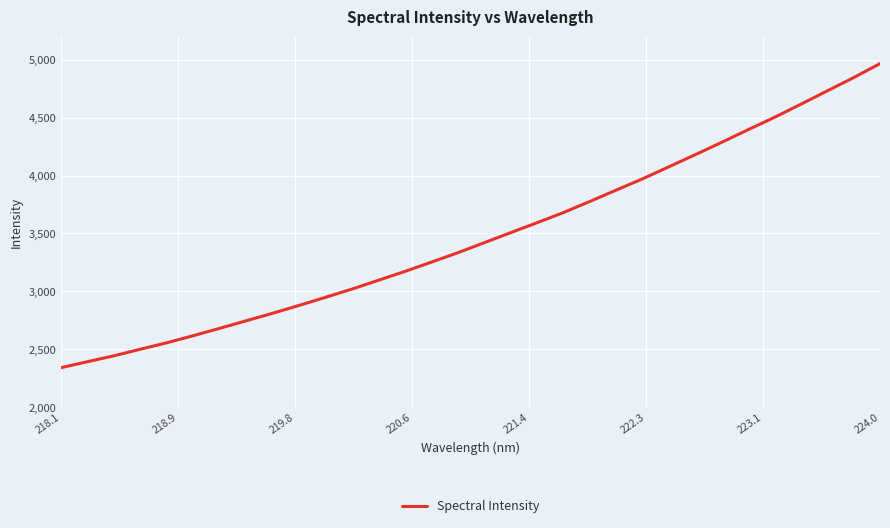

What is the smallest value displayed?

2341.2